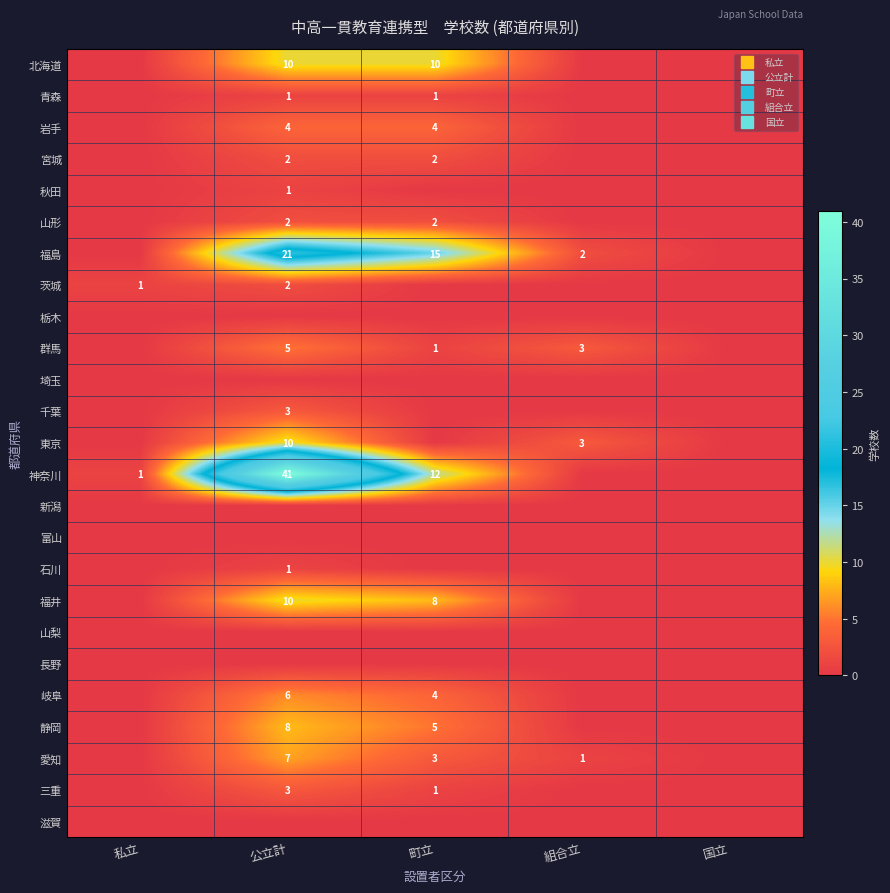

At 私立, list the series in order from largest to smallest.

茨城, 神奈川, 北海道, 青森, 岩手, 宮城, 秋田, 山形, 福島, 栃木, 群馬, 埼玉, 千葉, 東京, 新潟, 富山, 石川, 福井, 山梨, 長野, 岐阜, 静岡, 愛知, 三重, 滋賀